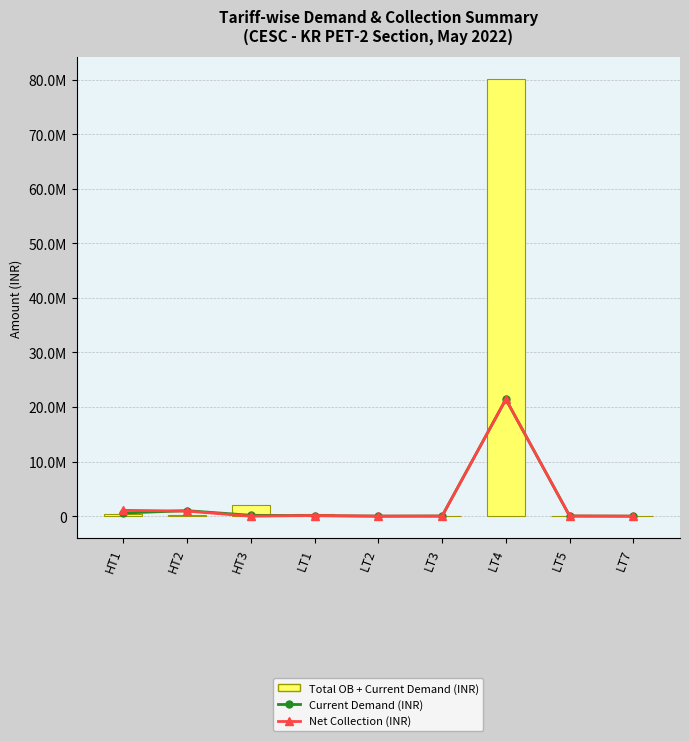

True or false: Current Demand (INR) has a value of 87194.5 at LT1.

True